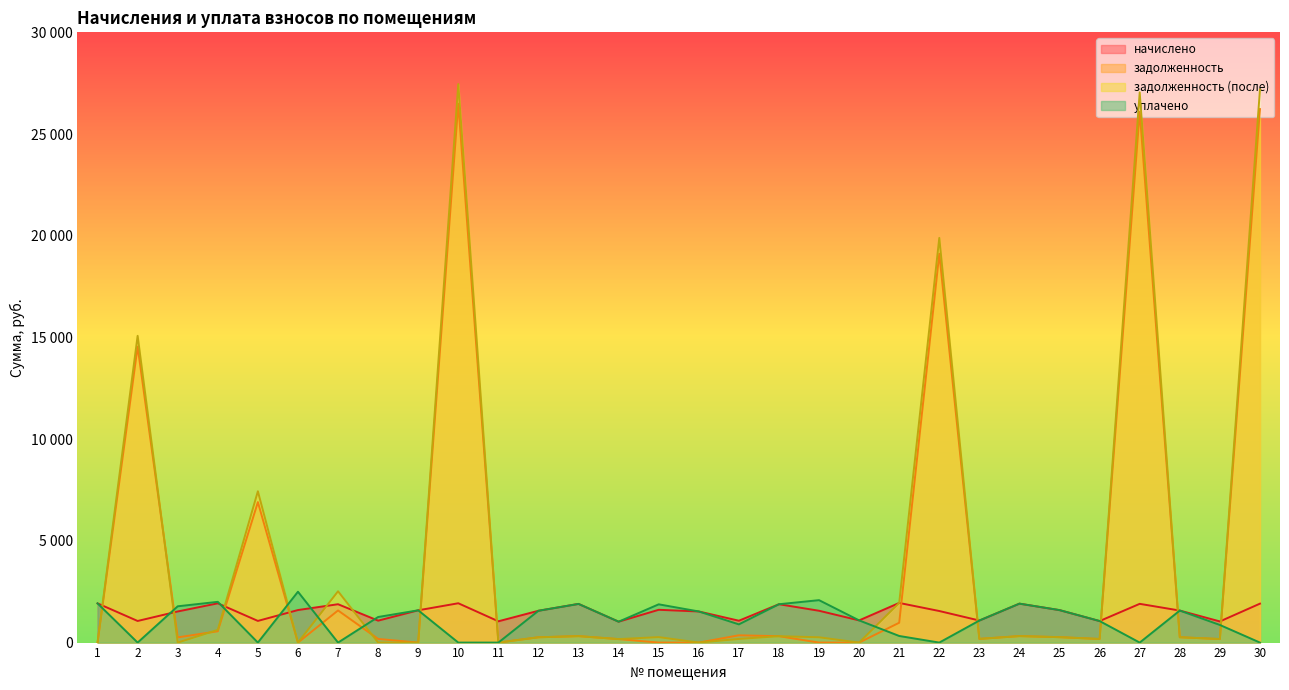

True or false: задолженность has more than 0 points higher than both neighbors.

True